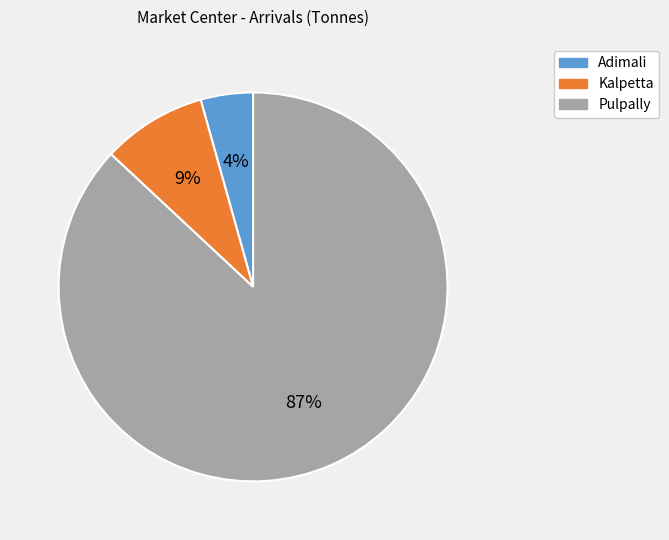

What is the largest slice in the pie chart?

Pulpally